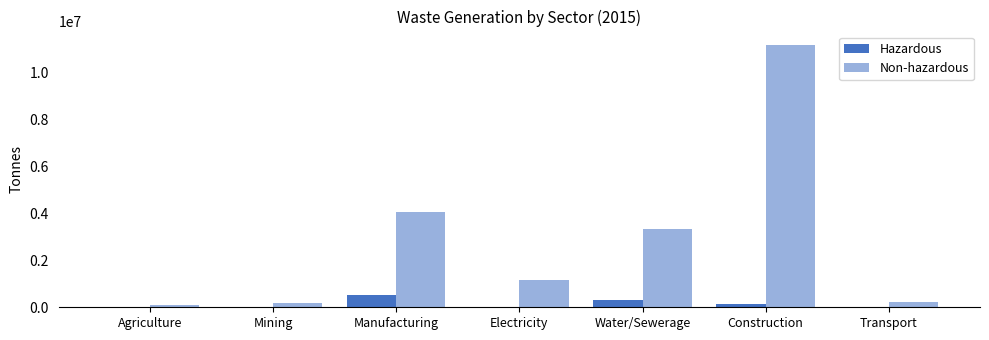

Where does the Non-hazardous series first go above 1155335?

Manufacturing